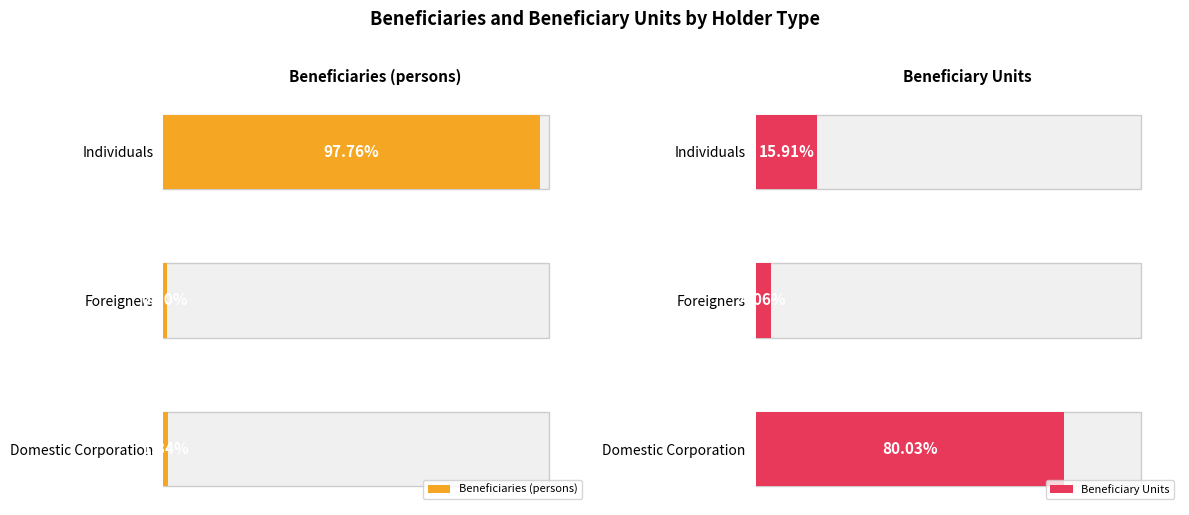

What is the difference between the maximum and second lowest values in the Beneficiaries (persons) series?

96.4